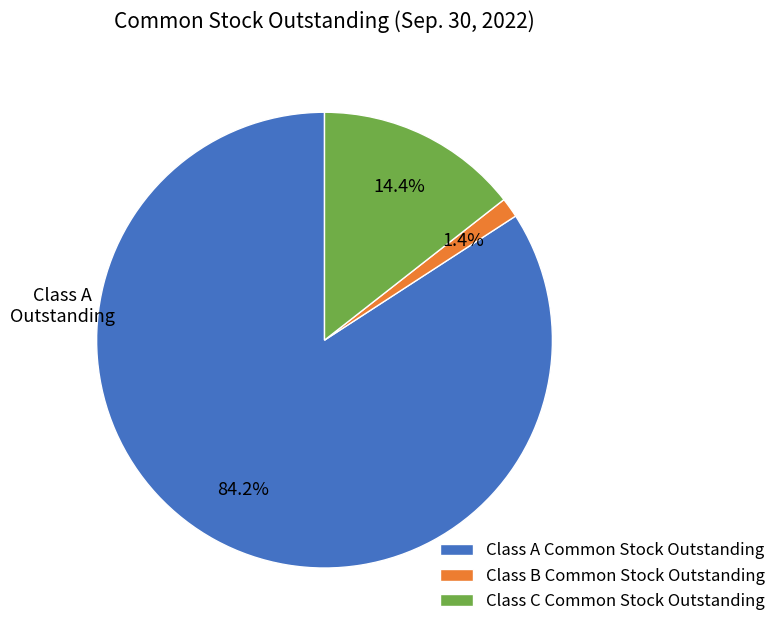

What is the majority slice?

Class A Common Stock Outstanding